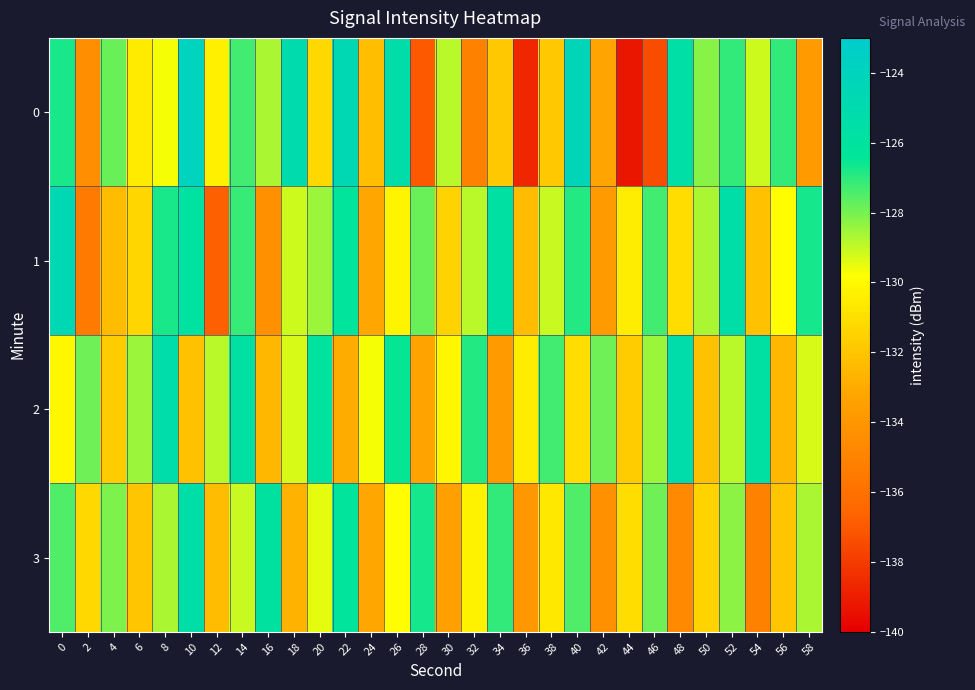

Reading right to left, what are all the values shown in this chart?

0: 58=-133.7	56=-127.1	54=-129.1	52=-127.1	50=-128.2	48=-125.6	46=-137.4	44=-139.3	42=-133.2	40=-124.4	38=-131.9	36=-138.7	34=-131.8	32=-135.1	30=-128.9	28=-137.0	26=-125.4	24=-132.2	22=-124.6	20=-131.3	18=-125.1	16=-128.7	14=-127.3	12=-130.3	10=-124.0	8=-129.7	6=-130.6	4=-127.8	2=-134.4	0=-126.8
1: 58=-126.7	56=-129.9	54=-132.1	52=-125.5	50=-128.7	48=-131.1	46=-127.3	44=-130.5	42=-133.7	40=-126.9	38=-129.1	36=-132.3	34=-125.7	32=-128.9	30=-131.5	28=-127.8	26=-130.2	24=-133.1	22=-126.3	20=-128.5	18=-129.1	16=-134.3	14=-127.2	12=-136.8	10=-126.0	8=-126.8	6=-131.3	4=-132.3	2=-135.5	0=-124.6
2: 58=-129.3	56=-132.5	54=-125.7	52=-128.9	50=-132.1	48=-125.3	46=-128.5	44=-131.7	42=-127.9	40=-131.1	38=-127.3	36=-130.5	34=-133.7	32=-126.9	30=-130.1	28=-133.3	26=-126.5	24=-129.7	22=-132.9	20=-126.1	18=-129.3	16=-132.5	14=-125.7	12=-128.9	10=-132.1	8=-125.3	6=-128.5	4=-131.7	2=-127.9	0=-130.1
3: 58=-128.7	56=-131.9	54=-135.1	52=-128.3	50=-131.5	48=-134.7	46=-127.9	44=-131.1	42=-134.3	40=-127.5	38=-130.7	36=-133.9	34=-127.1	32=-130.3	30=-133.5	28=-126.7	26=-129.9	24=-133.1	22=-126.3	20=-129.5	18=-132.7	16=-125.9	14=-129.1	12=-132.3	10=-125.5	8=-128.7	6=-131.9	4=-128.1	2=-131.3	0=-127.5